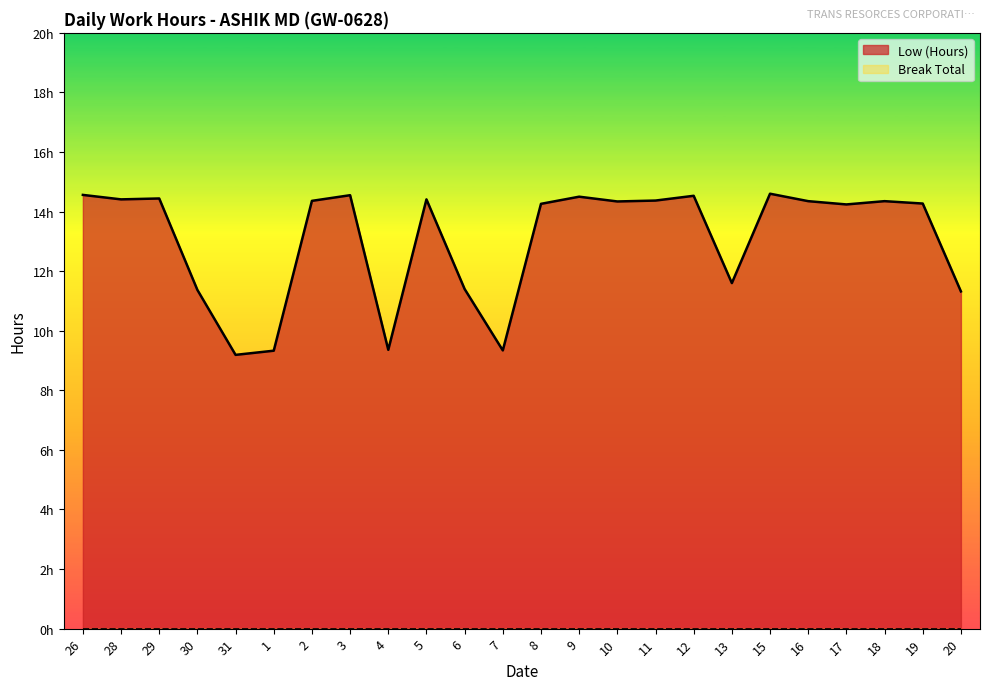

True or false: there are more than 0 points higher than both neighbors.

True